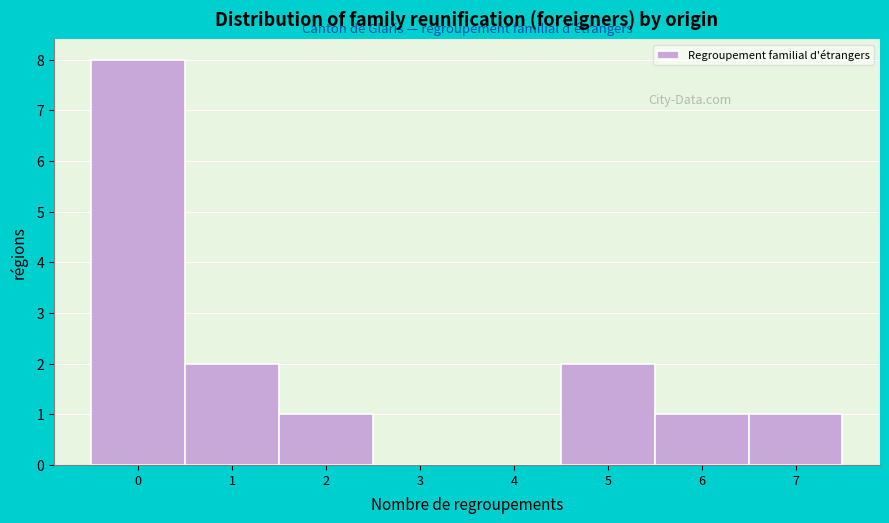

Reading left to right, transcribe this chart: for each bar, give the range it covers on the x-axis and its height. The values are not printed on the chart, so give them approximately, as read against the axis.

-0.5 to 0.5: 8
0.5 to 1.5: 2
1.5 to 2.5: 1
2.5 to 3.5: 0
3.5 to 4.5: 0
4.5 to 5.5: 2
5.5 to 6.5: 1
6.5 to 7.5: 1